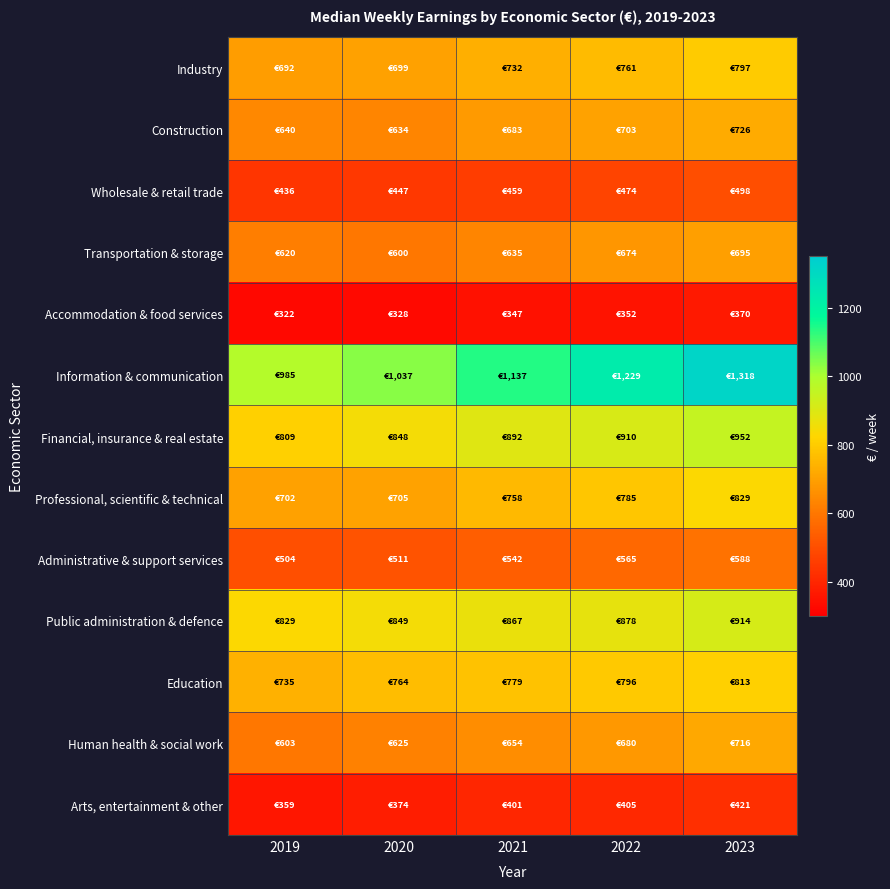

Rank the series at 2019 from lowest to highest value.

Accommodation & food services, Arts, entertainment & other, Wholesale & retail trade, Administrative & support services, Human health & social work, Transportation & storage, Construction, Industry, Professional, scientific & technical, Education, Financial, insurance & real estate, Public administration & defence, Information & communication